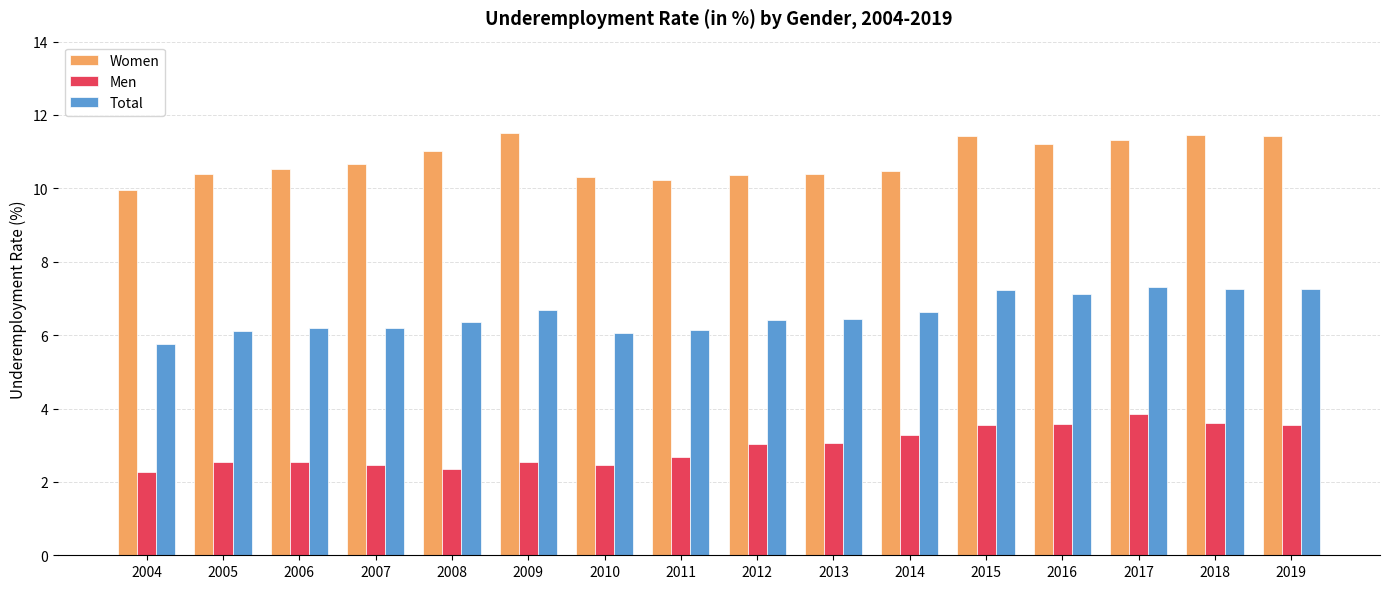

Which series has the largest total across all categories?

Women